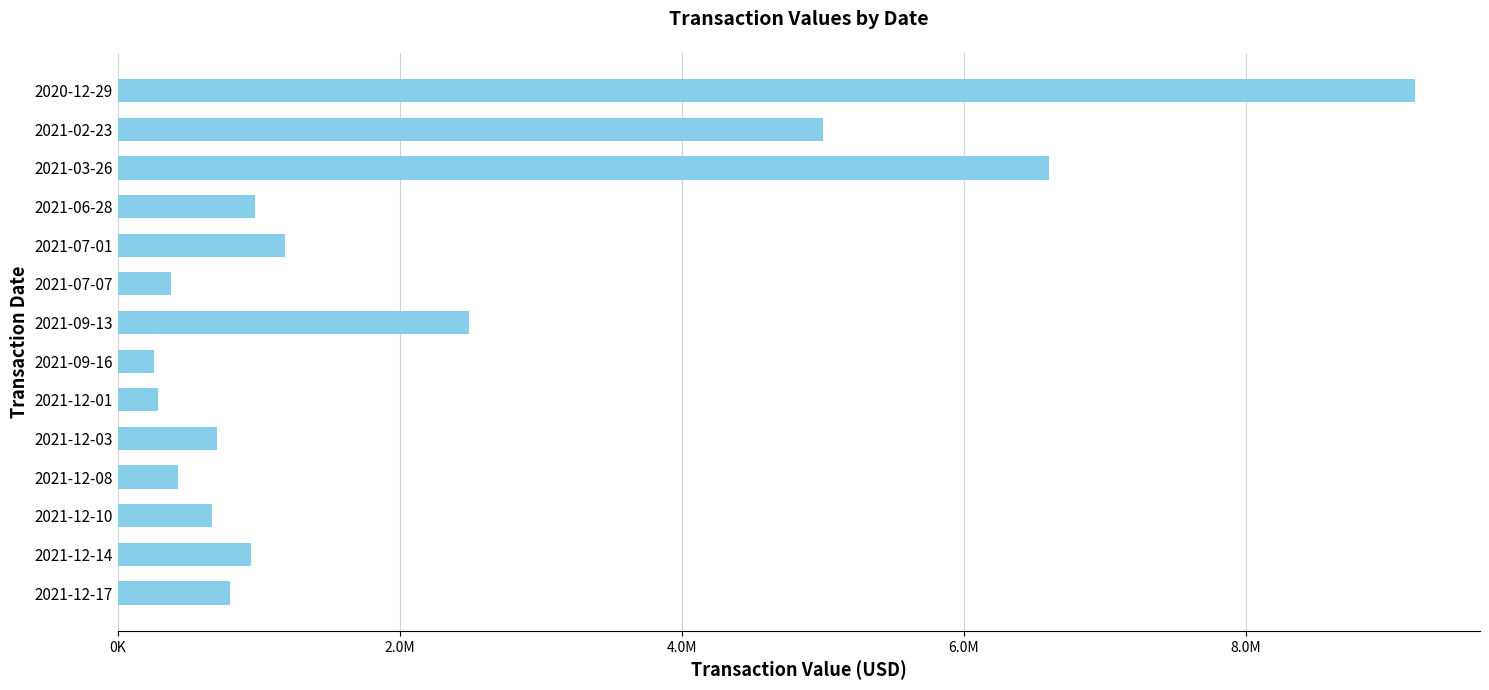

Are the bars horizontal?

Yes